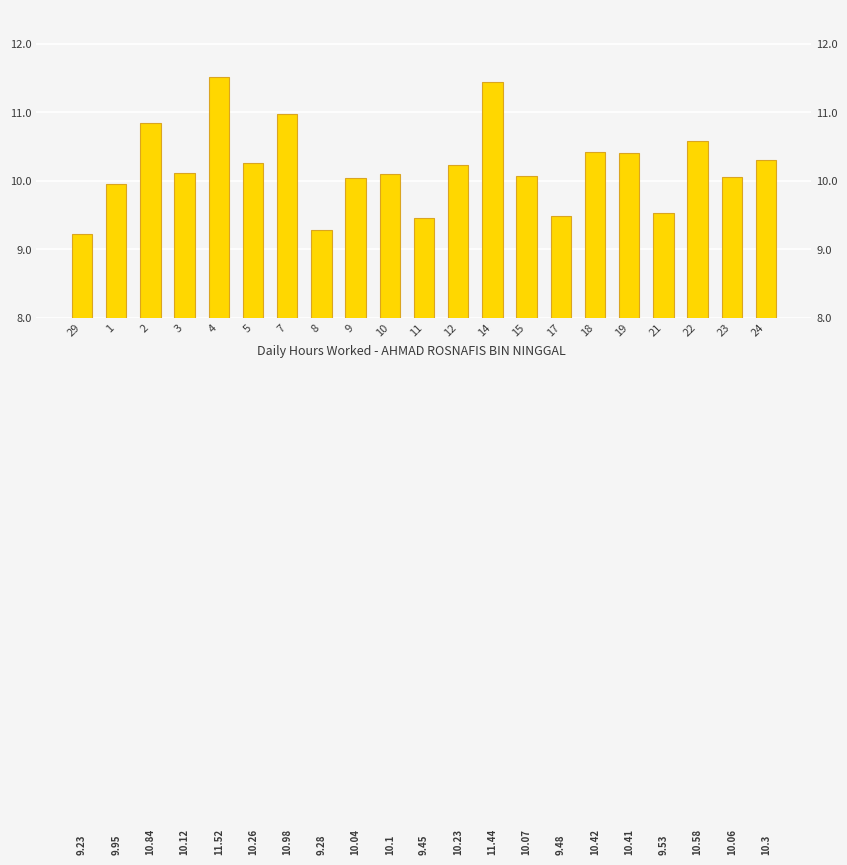

Reading left to right, transcribe all the data shown in this chart.

9.2	9.9	10.8	10.1	11.5	10.3	11.0	9.3	10.0	10.1	9.4	10.2	11.4	10.1	9.5	10.4	10.4	9.5	10.6	10.1	10.3